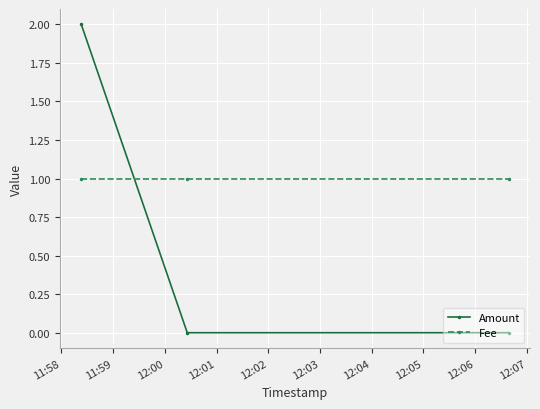

Rank the series by their average value, from lowest to highest.

Amount, Fee